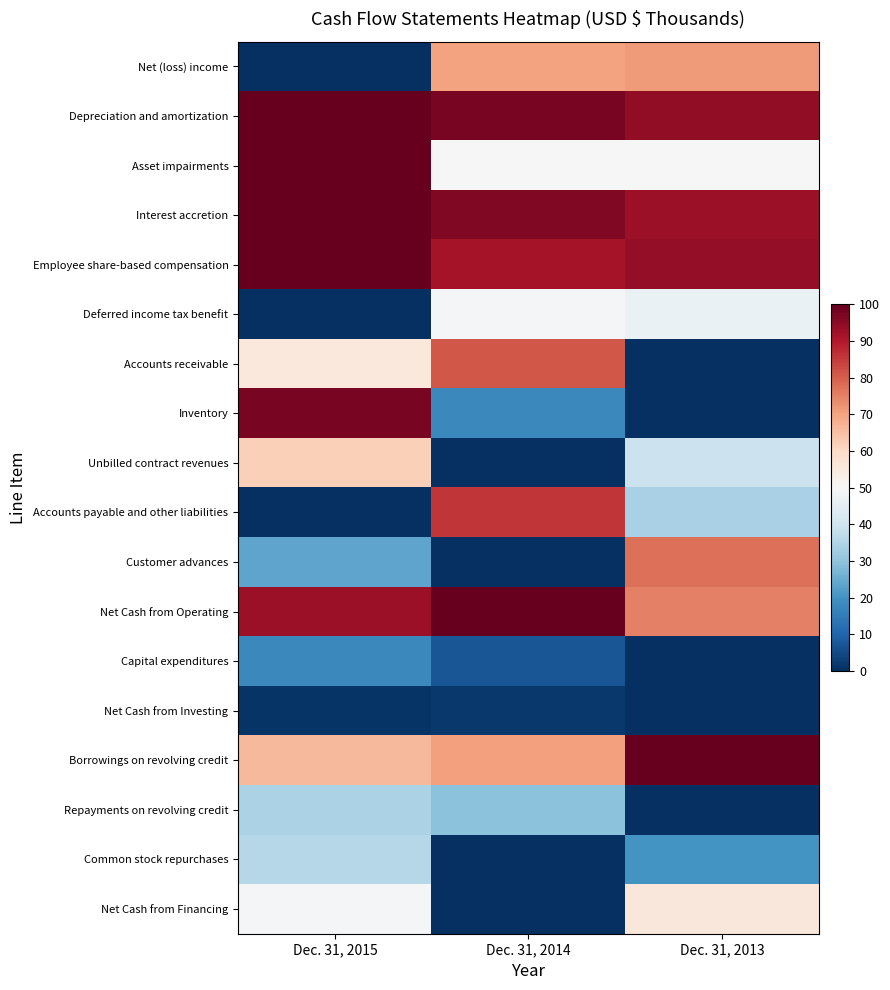

How many series are shown in this chart?

18